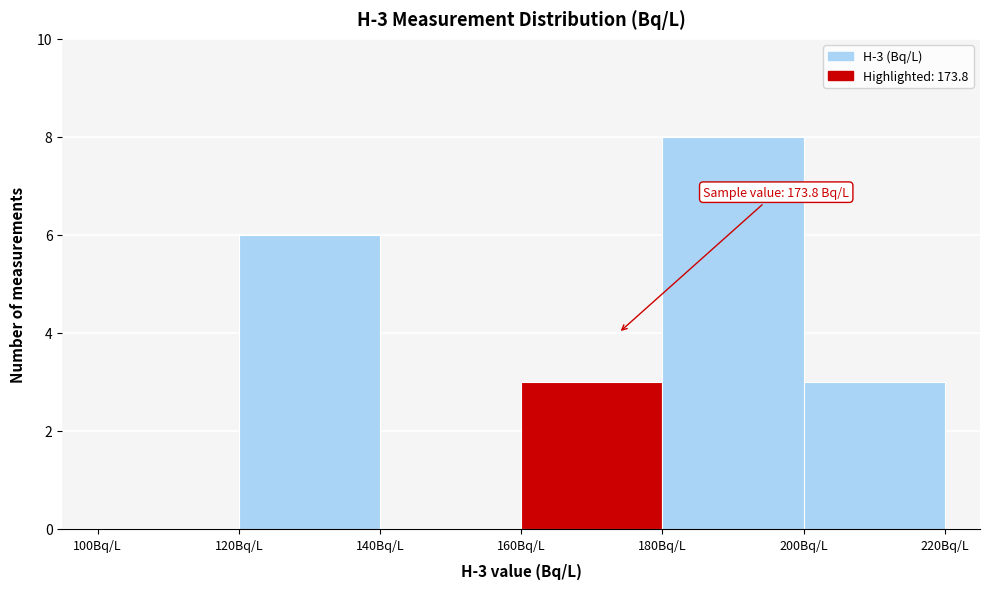

Which range on the x-axis has the tallest bar?

180 to 200